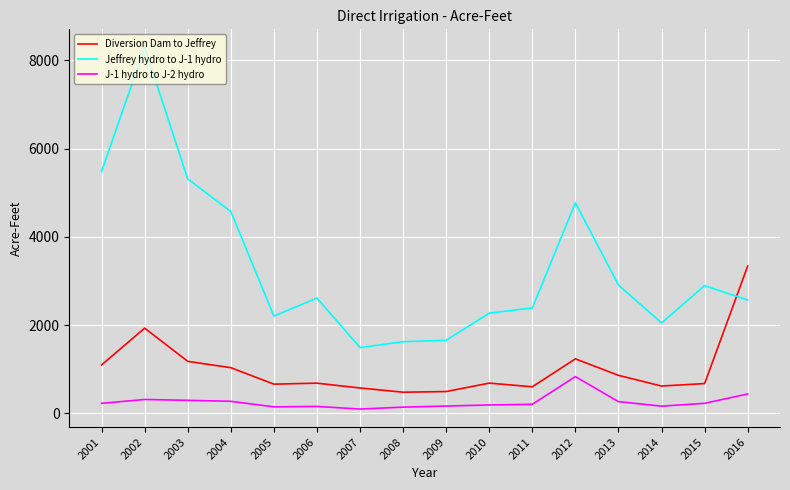

Where is Jeffrey hydro to J-1 hydro nearest to the value 4893?

2012